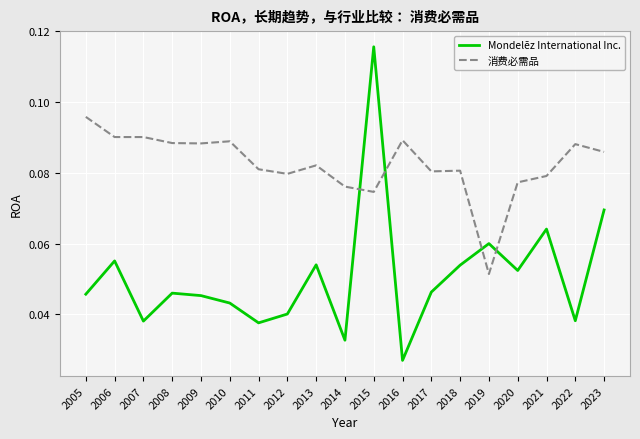

After their last crossing, which series has the higher values: 消费必需品 or Mondelēz International Inc.?

消费必需品